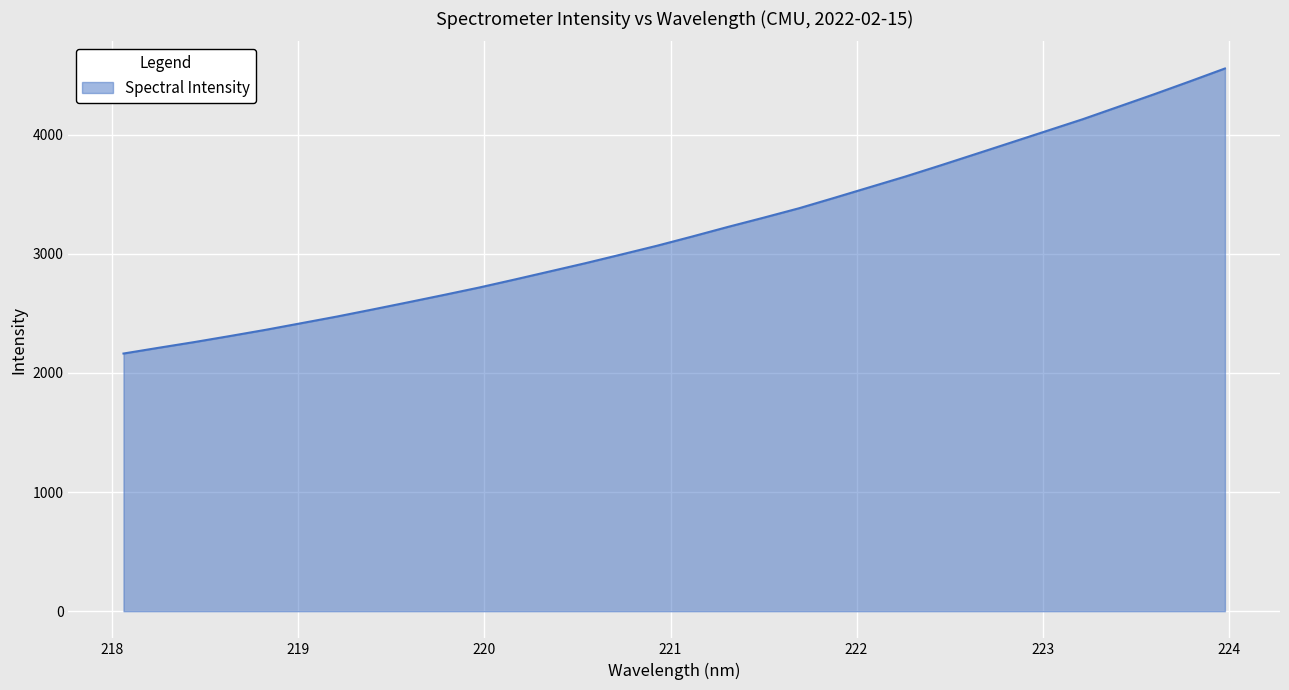

What is the smallest value displayed?

2163.3